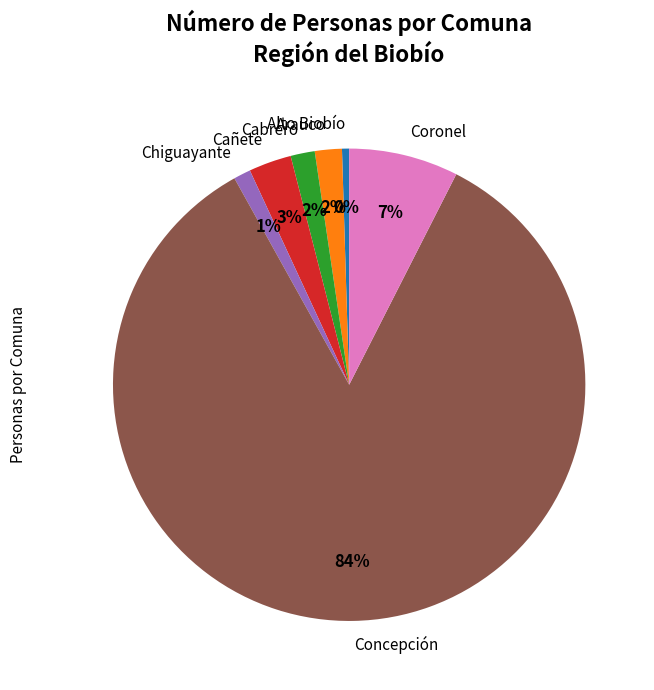

Which category has the smallest portion of the pie?

Alto Biobío